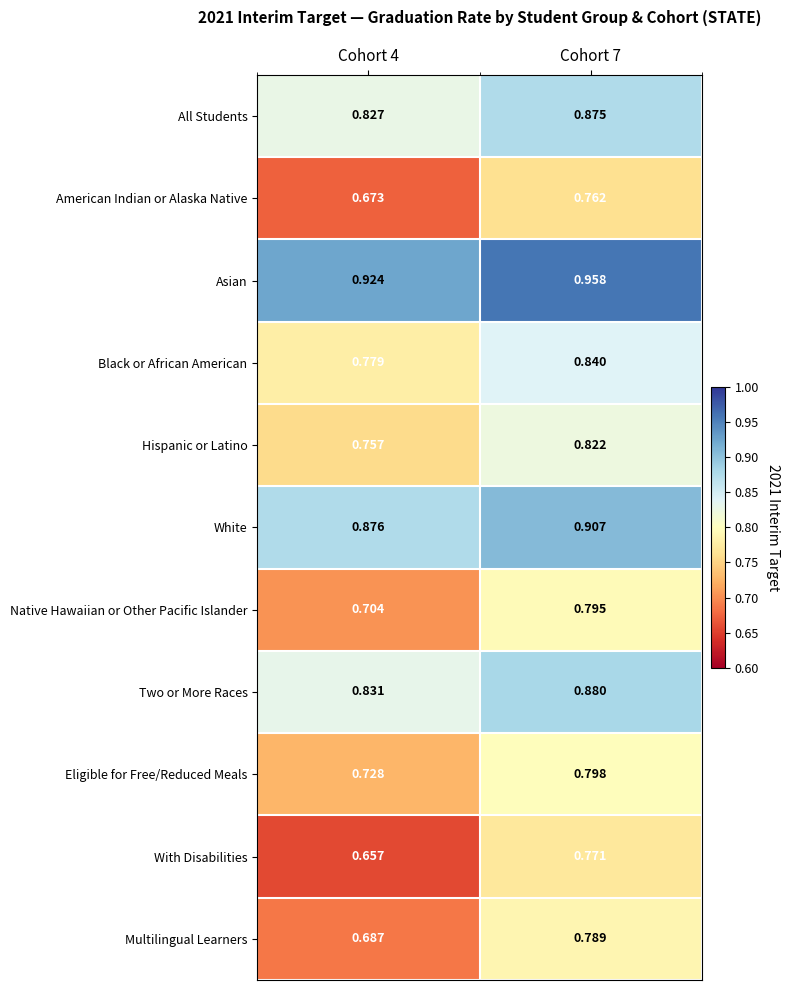

Between Cohort 4 and Cohort 7, which series saw the biggest shift?

With Disabilities